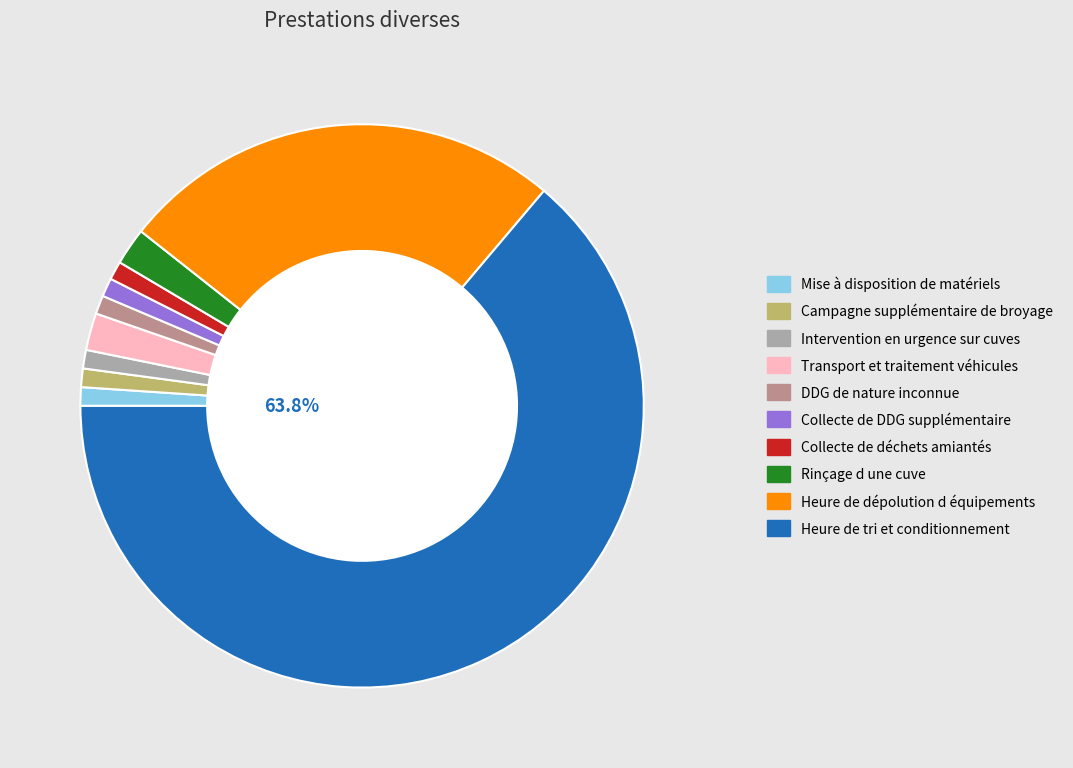

True or false: Transport et traitement véhicules accounts for 1% of the total.

False